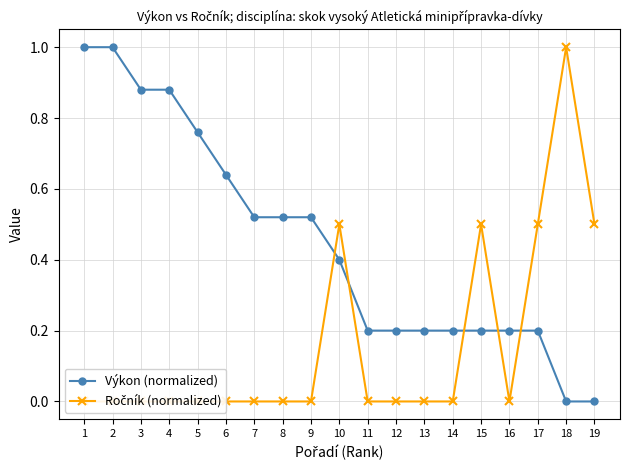

Which series has the largest range (max minus min)?

Výkon (normalized)